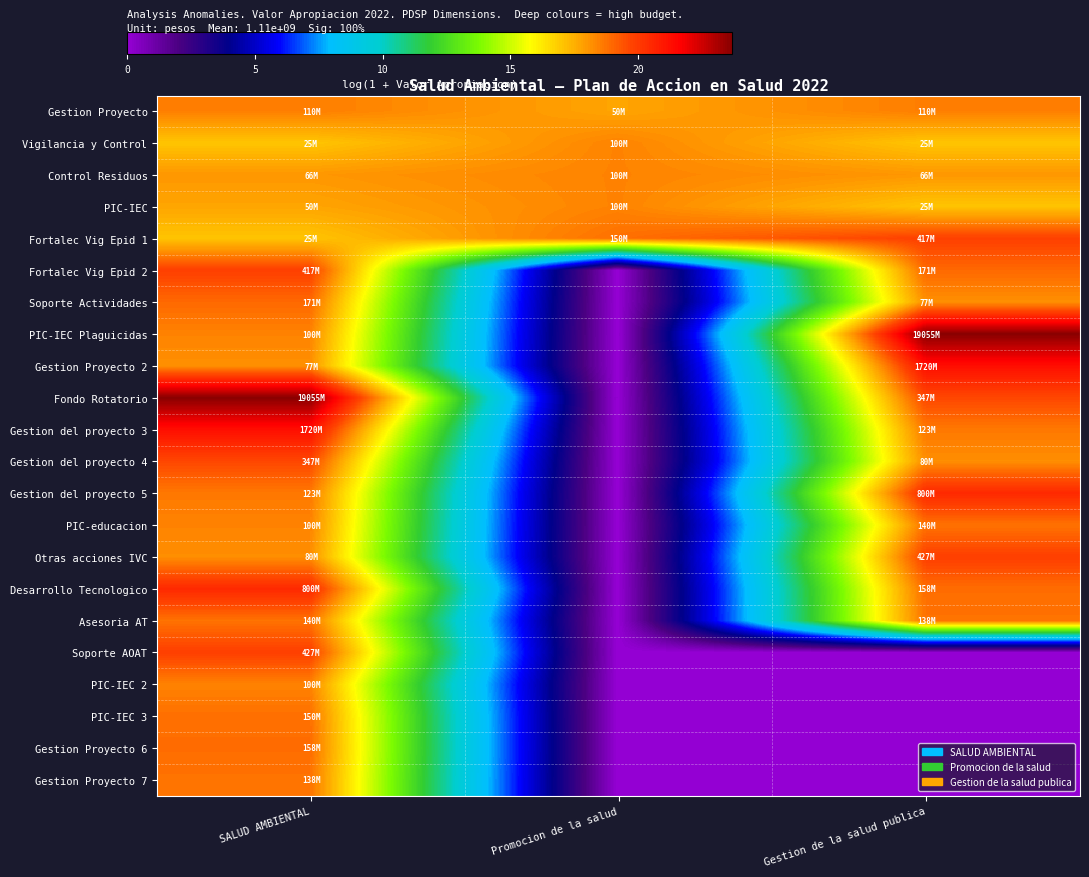

Between SALUD AMBIENTAL and Promocion de la salud, which is larger?

SALUD AMBIENTAL